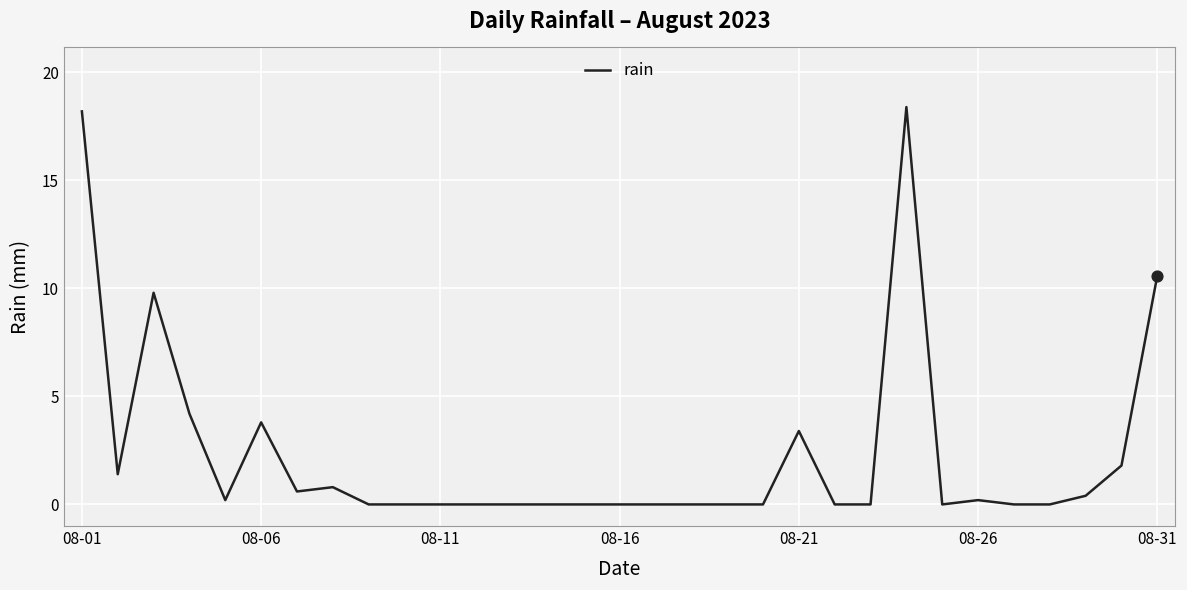

What is the greatest value displayed?

18.4